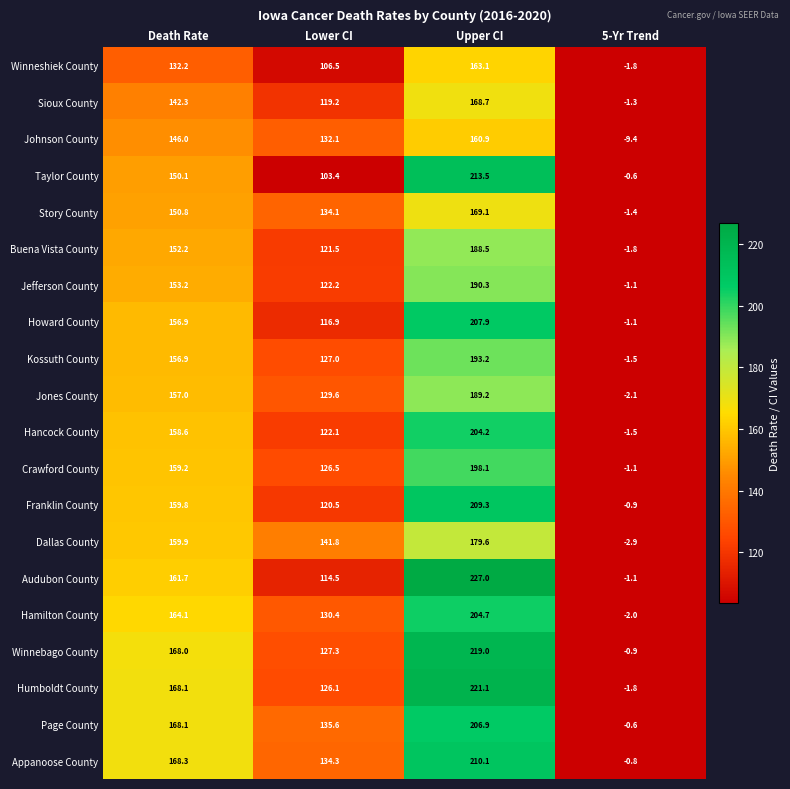

At Upper CI, list the series in order from largest to smallest.

Audubon County, Humboldt County, Winnebago County, Taylor County, Appanoose County, Franklin County, Howard County, Page County, Hamilton County, Hancock County, Crawford County, Kossuth County, Jefferson County, Jones County, Buena Vista County, Dallas County, Story County, Sioux County, Winneshiek County, Johnson County